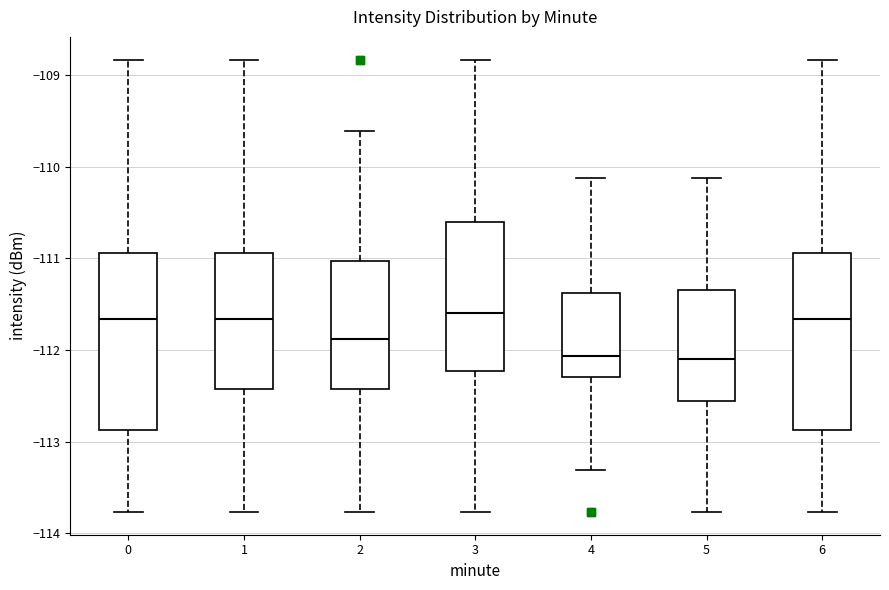

Where does the upper whisker of the box at x = 6 end on the y-axis? The values are not printed on the chart, so give them approximately, as read against the axis.

-108.8